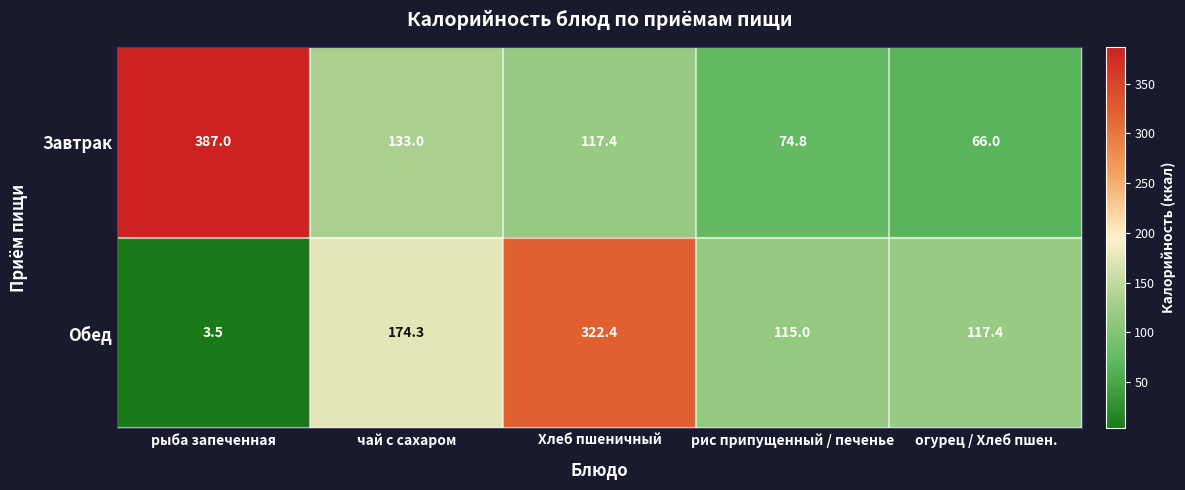

How many values in the Завтрак series are below 117?

2